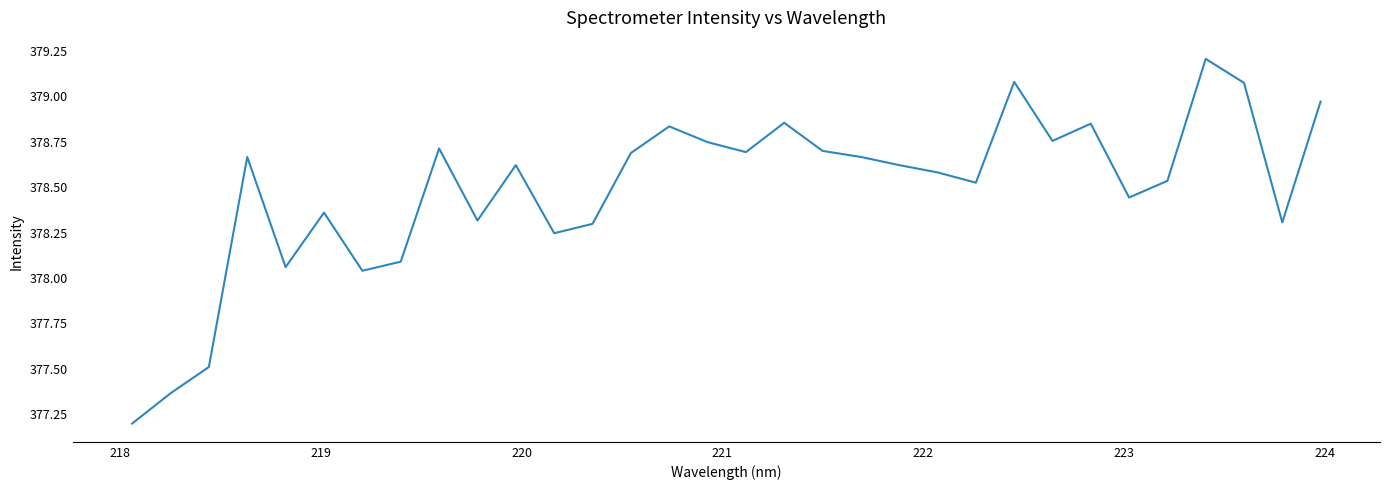

What is the difference between the maximum and minimum values?

2.0